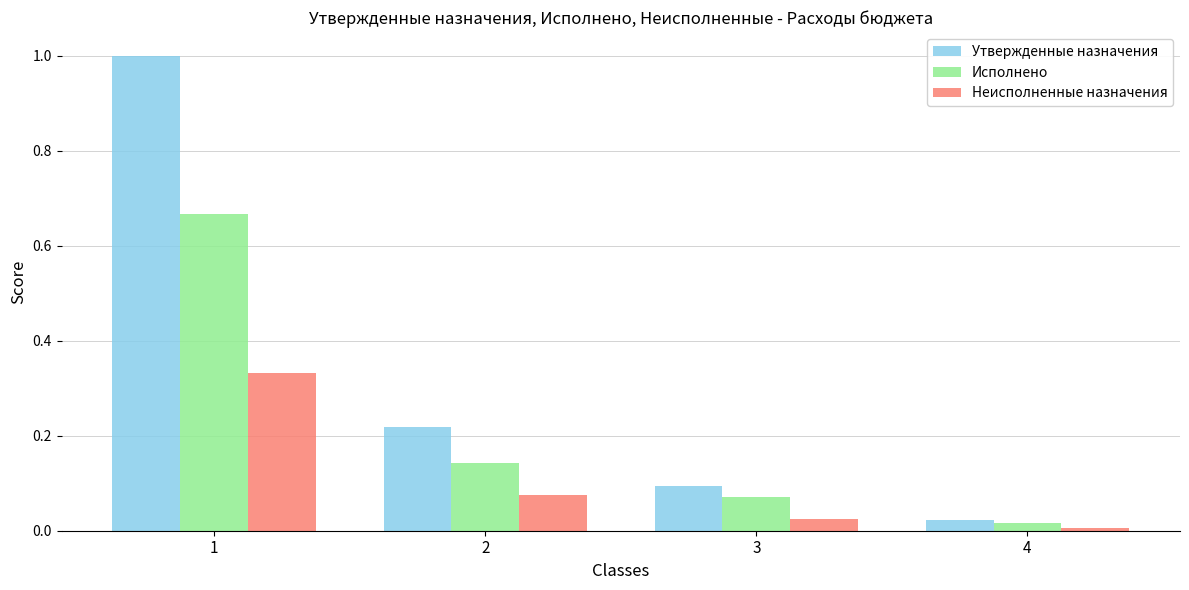

Rank the series by their average value, from lowest to highest.

Неисполненные назначения, Исполнено, Утвержденные назначения